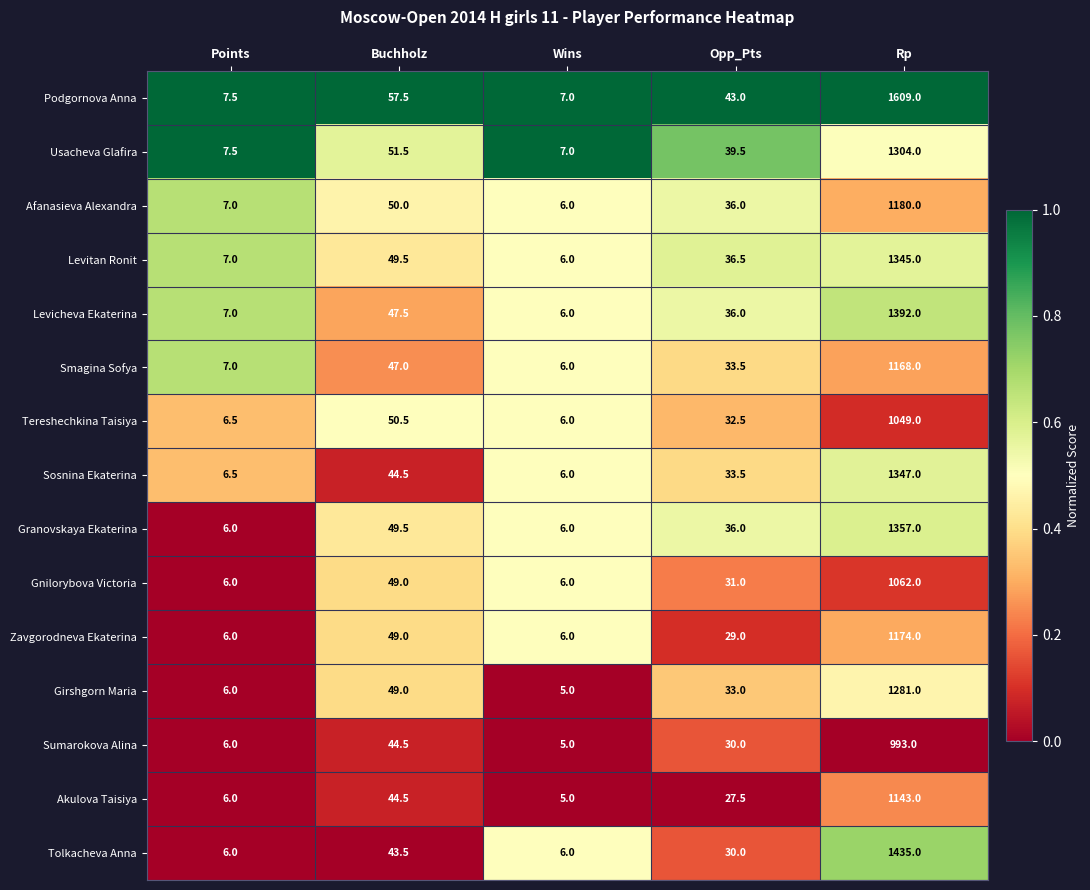

What is the maximum value shown in the chart?

1609.0